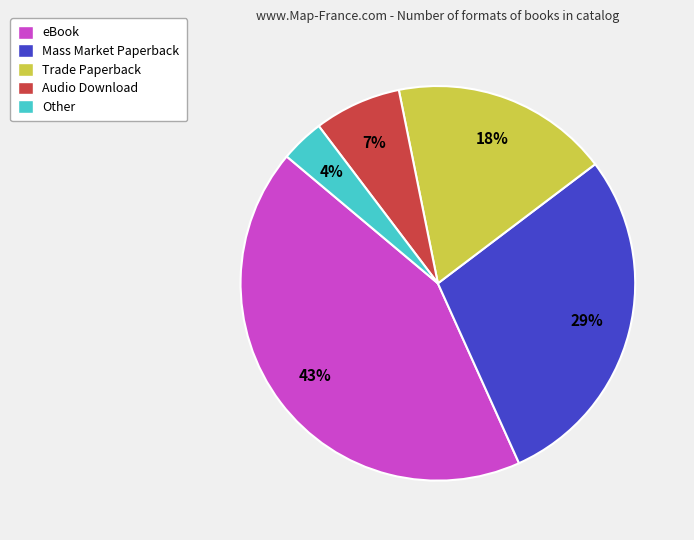

Is the sum of Audio Download and Mass Market Paperback greater than half?

No